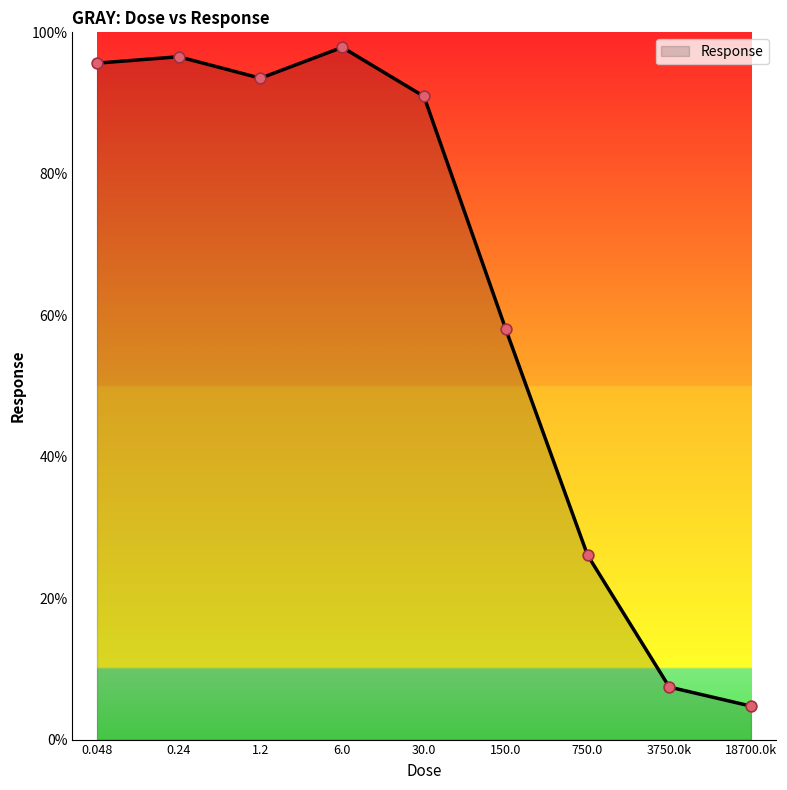

What is the change in value from 1.2 to 750.0?

-67.4